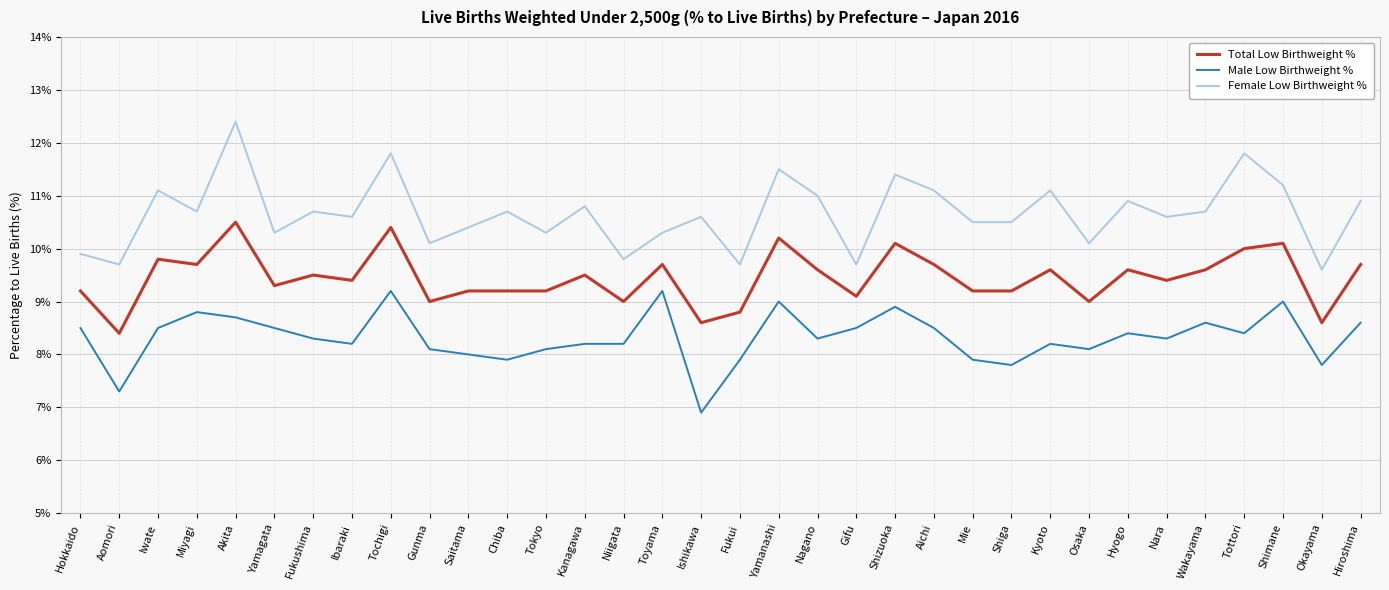

What is the difference between the maximum and minimum values in the Female Low Birthweight % series?

2.8